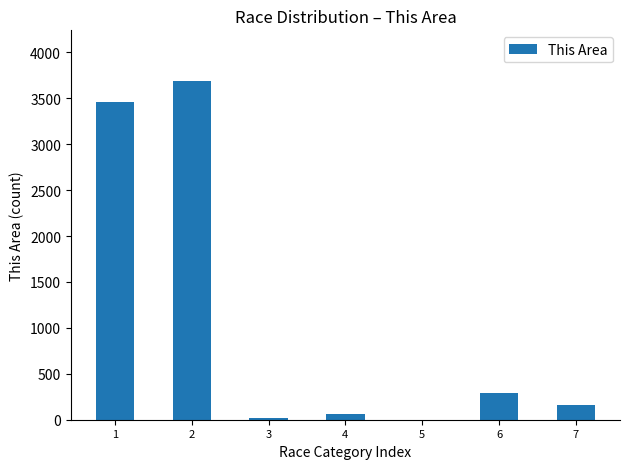

The value at 7 is 165. True or false?

True